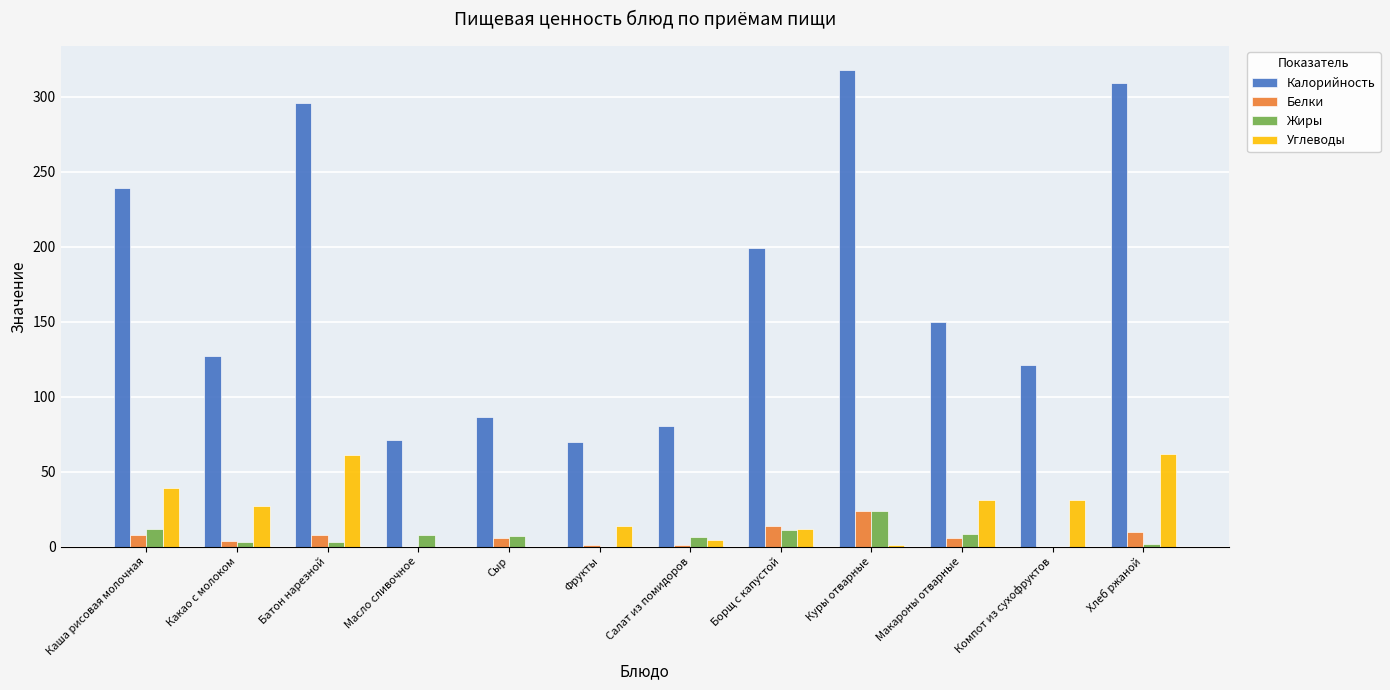

Which series has the largest total across all categories?

Калорийность